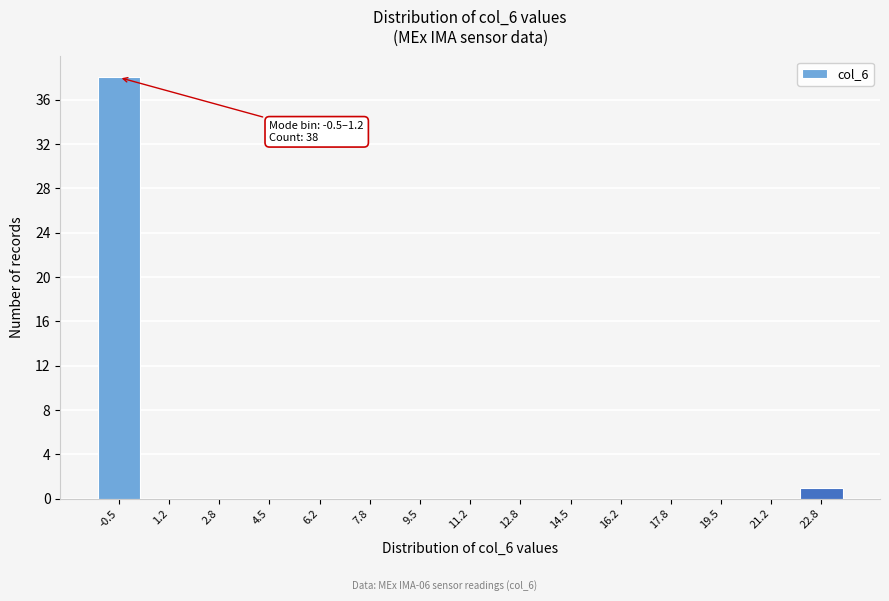

Reading left to right, extract all data points from this chart.

-0.5=38	1.2=0	2.8=0	4.5=0	6.2=0	7.8=0	9.5=0	11.2=0	12.8=0	14.5=0	16.2=0	17.8=0	19.5=0	21.2=0	22.8=1